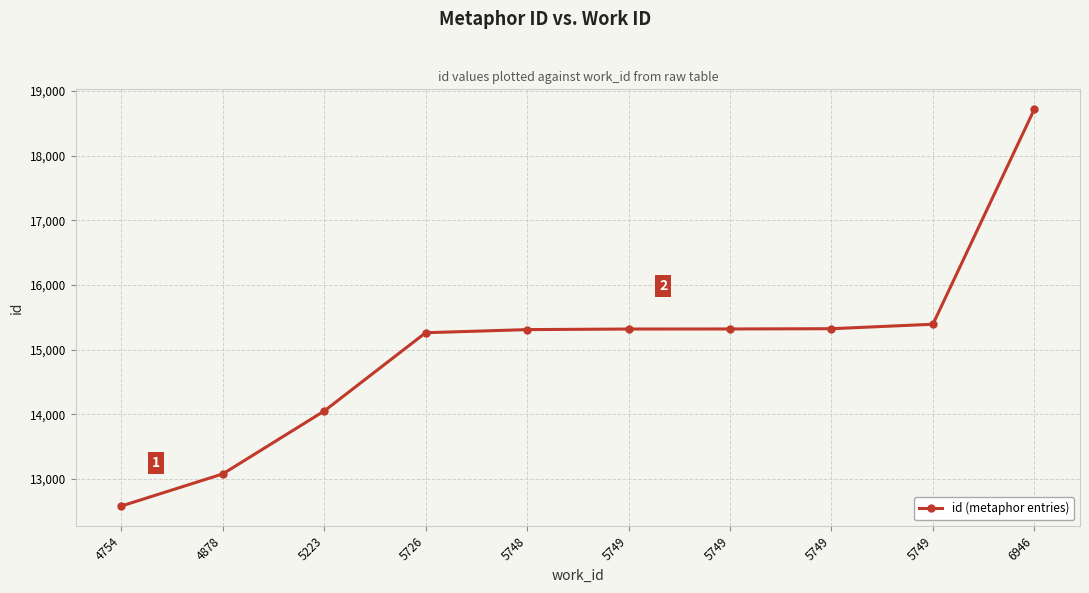

Which has a higher value, 5749 or 5748?

5749